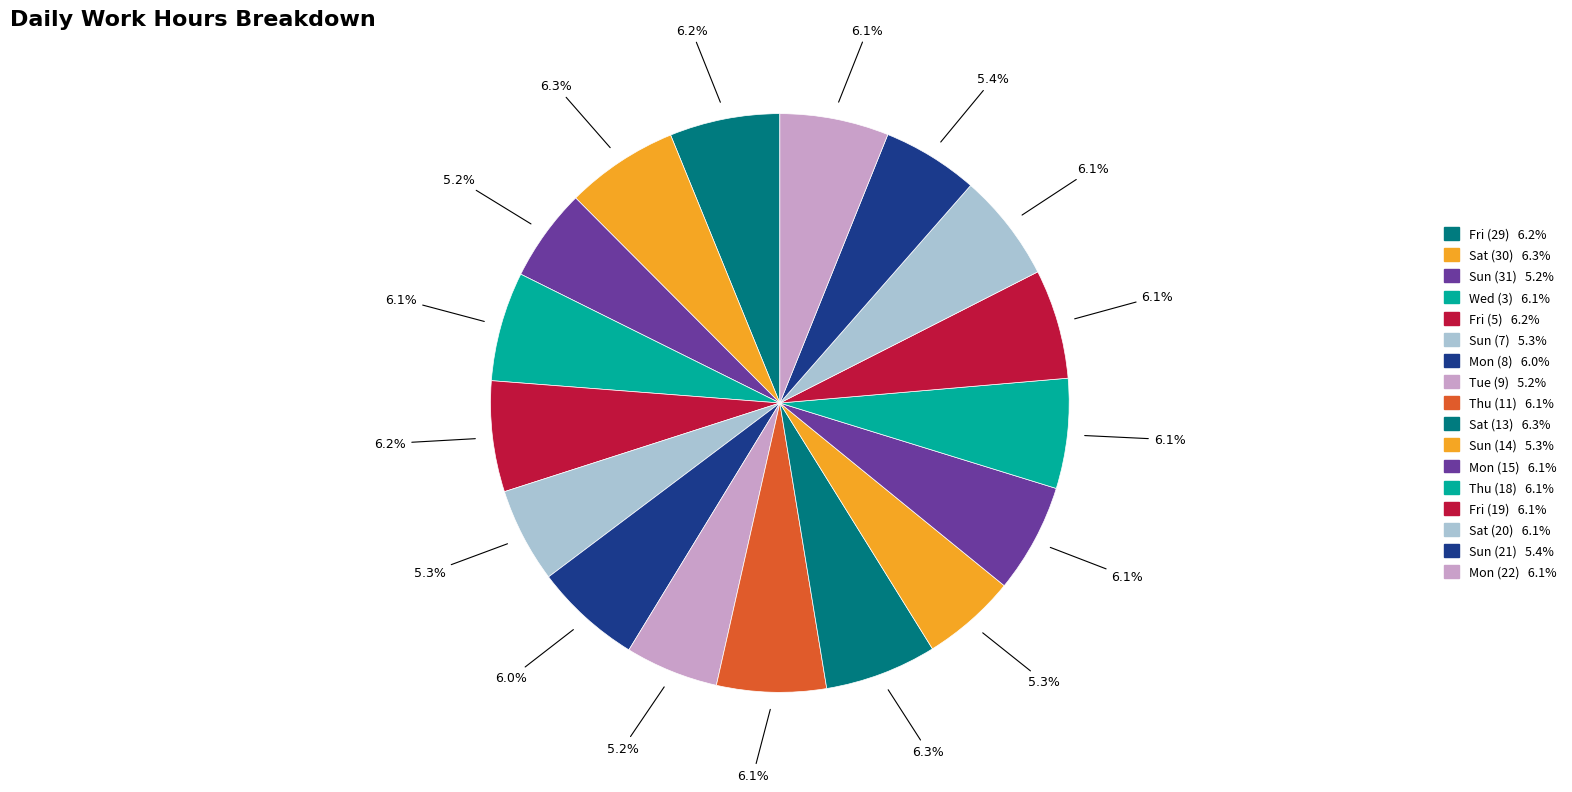

What is the change in value from Sat (13) to Mon (22)?

-0.3